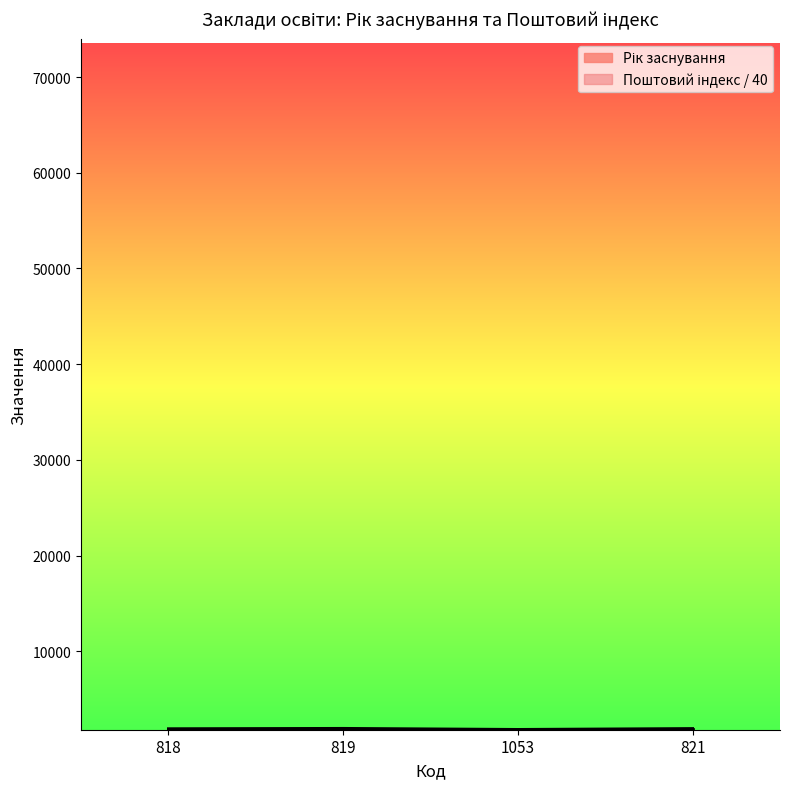

What is the greatest value displayed?

1944